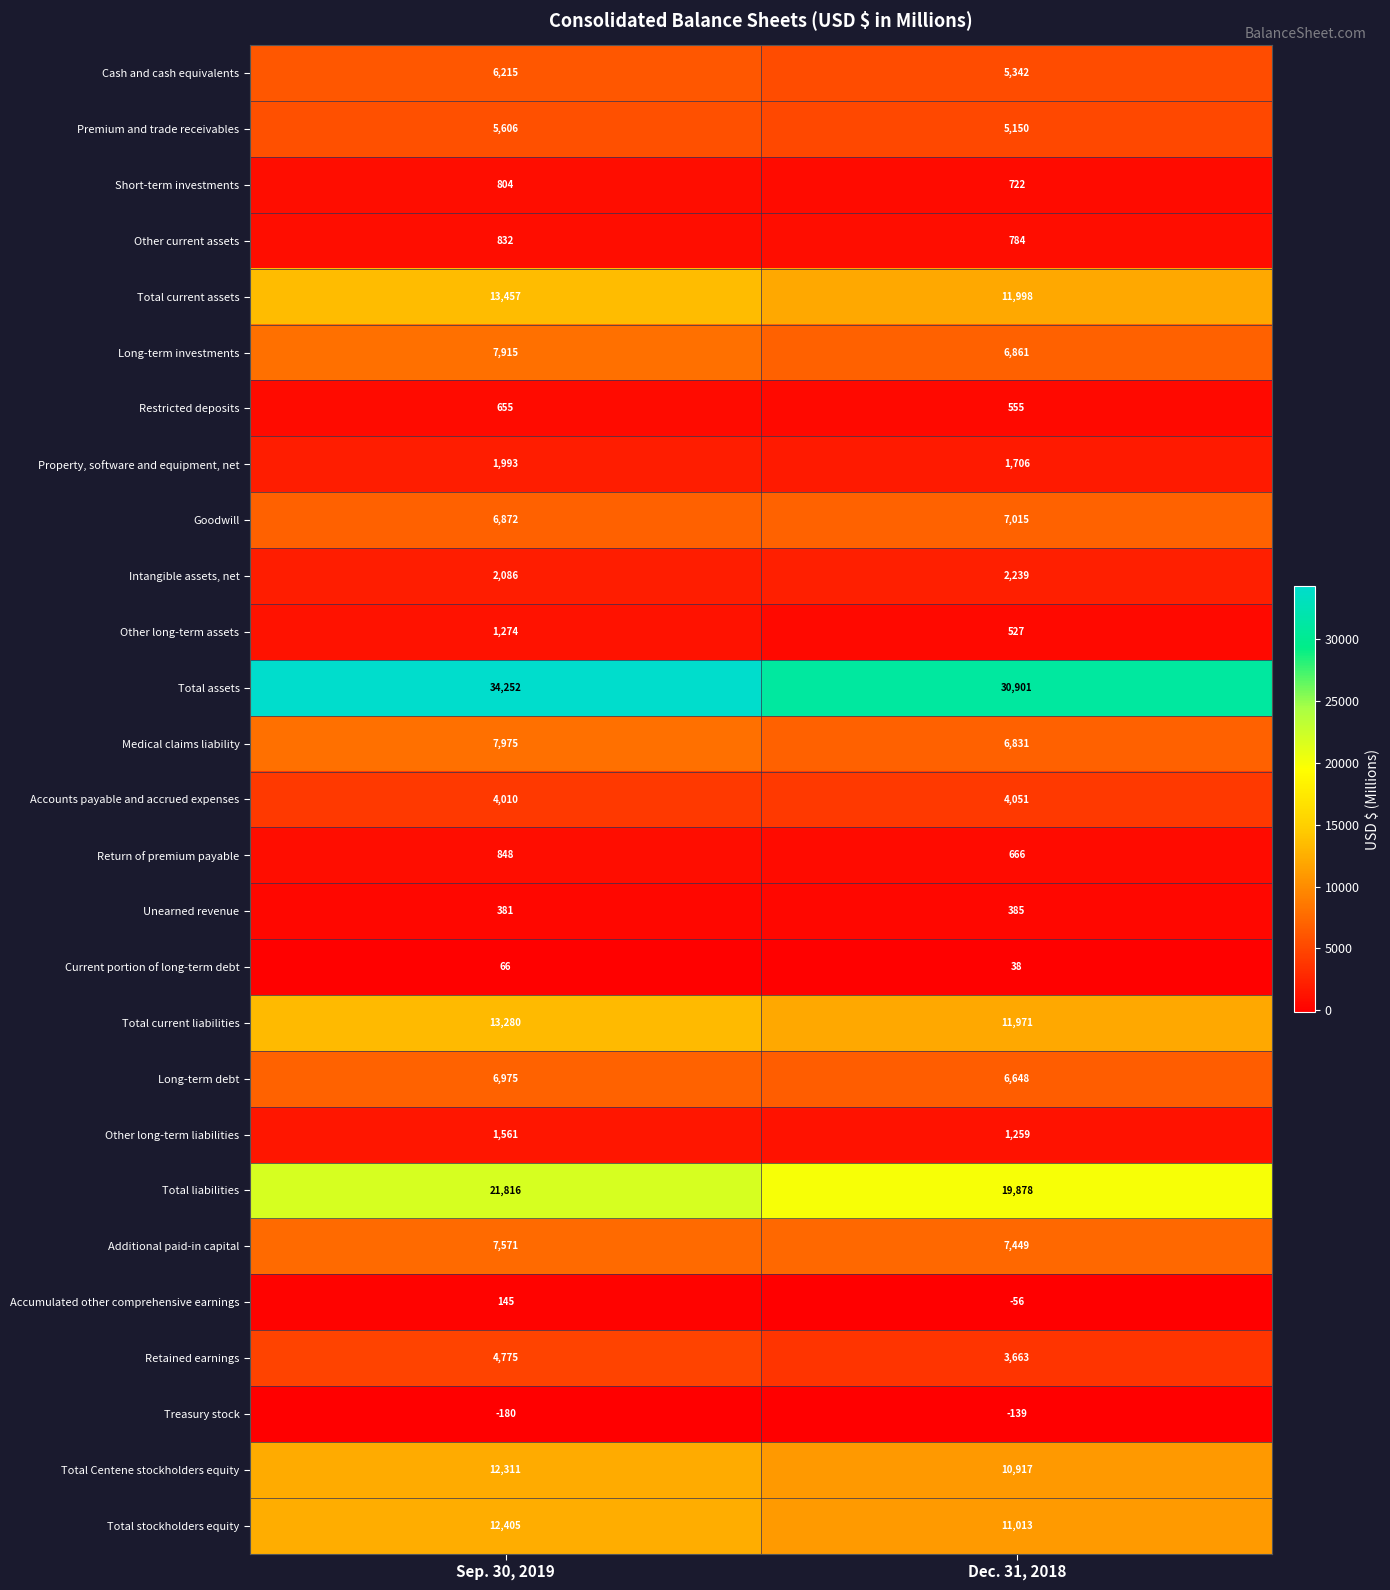

The Long-term investments series shows 6861 at Dec. 31, 2018. True or false?

True